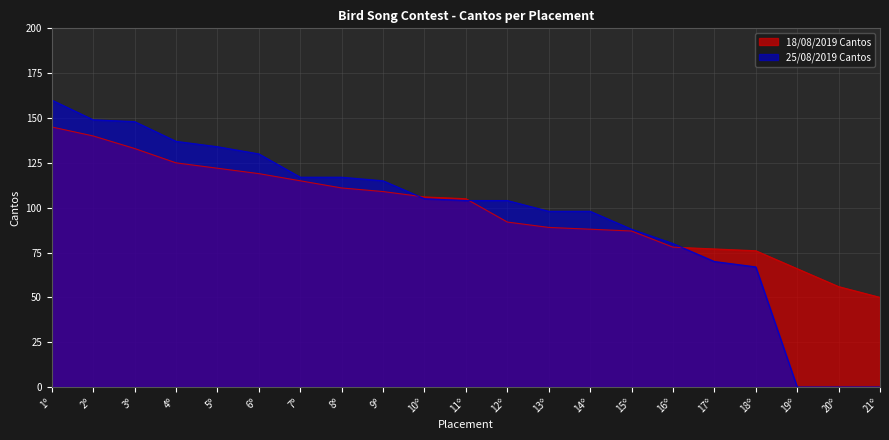

At which label does 18/08/2019 Cantos first exceed 105?

1º